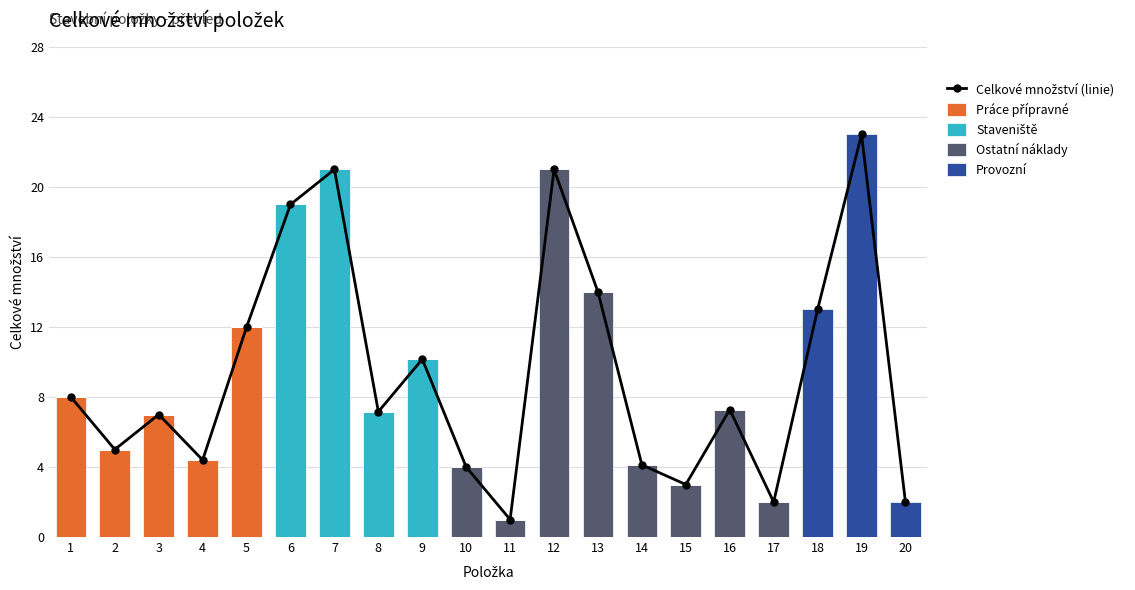

Reading right to left, transcribe all the data shown in this chart.

Celkové množství (linie): 2.0	23.0	13.0	2.0	7.3	3.0	4.1	14.0	21.0	1.0	4.0	10.2	7.2	21.0	19.0	12.0	4.4	7.0	5.0	8.0
Práce přípravné: 0.0	0.0	0.0	0.0	0.0	0.0	0.0	0.0	0.0	0.0	0.0	0.0	0.0	0.0	0.0	12.0	4.4	7.0	5.0	8.0
Staveniště: 0.0	0.0	0.0	0.0	0.0	0.0	0.0	0.0	0.0	0.0	0.0	10.2	7.2	21.0	19.0	0.0	0.0	0.0	0.0	0.0
Ostatní náklady: 0.0	0.0	0.0	2.0	7.3	3.0	4.1	14.0	21.0	1.0	4.0	0.0	0.0	0.0	0.0	0.0	0.0	0.0	0.0	0.0
Provozní: 2.0	23.0	13.0	0.0	0.0	0.0	0.0	0.0	0.0	0.0	0.0	0.0	0.0	0.0	0.0	0.0	0.0	0.0	0.0	0.0